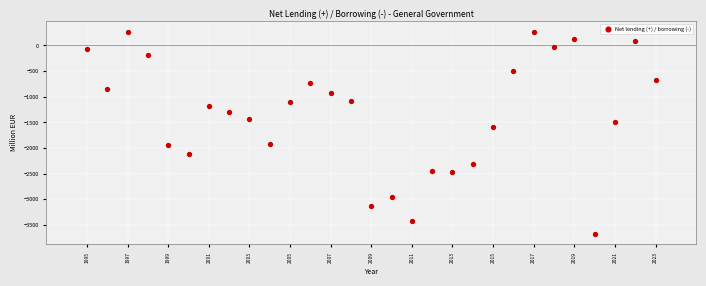

What Y value in the scatter plot is closest to -1699?

-1597.8